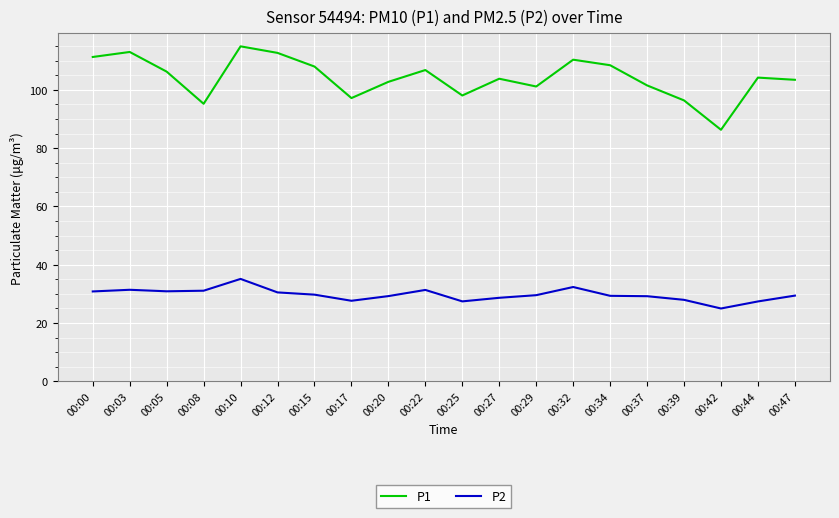

Is this an area chart (filled region under the line)?

No